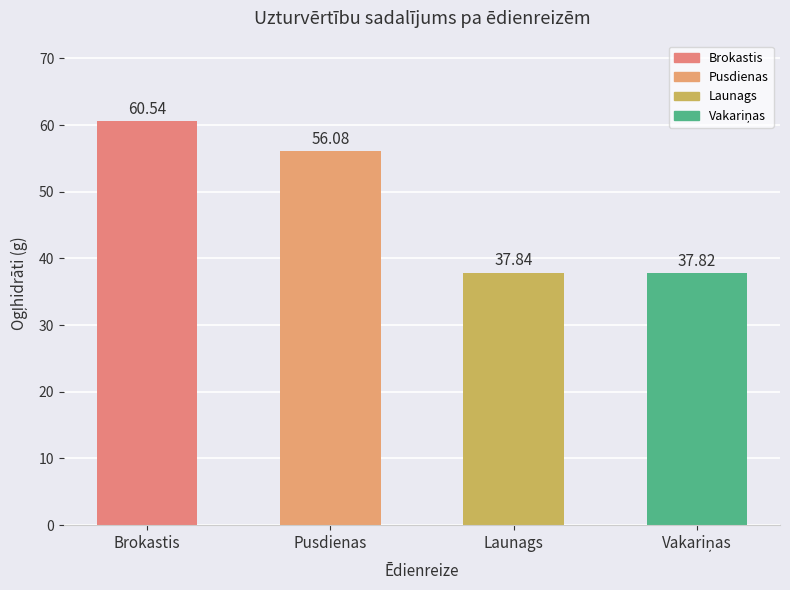

What is the sum of all values?

192.3